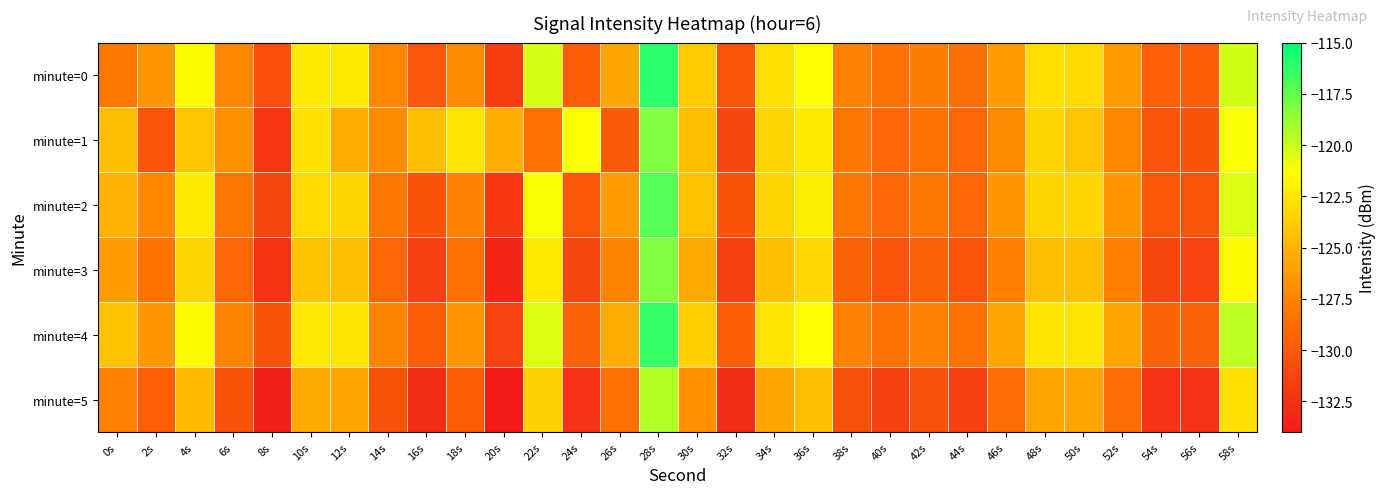

What is the spread (max minus min) of values at 2s?

3.9